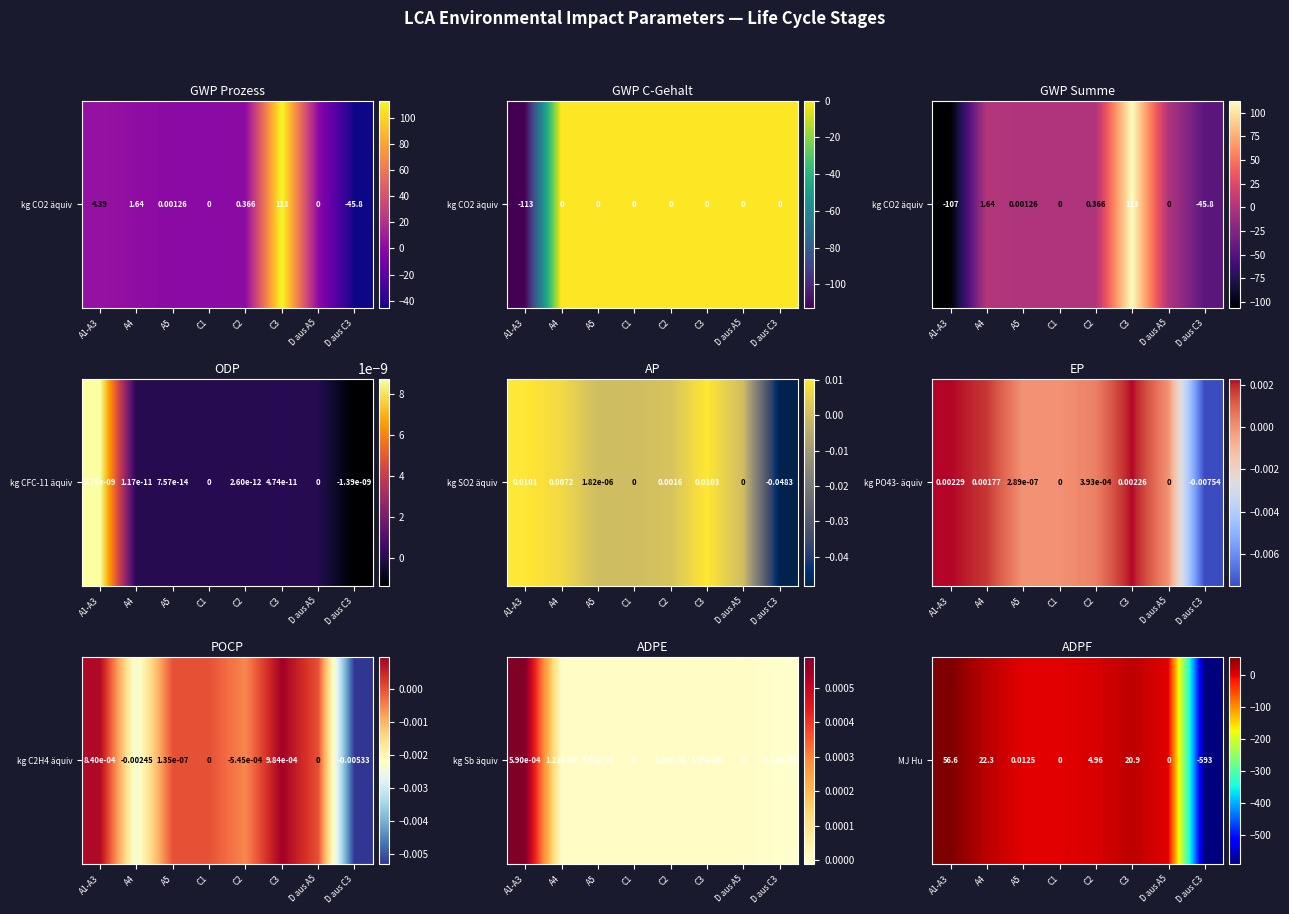

How many values are below 4?

4